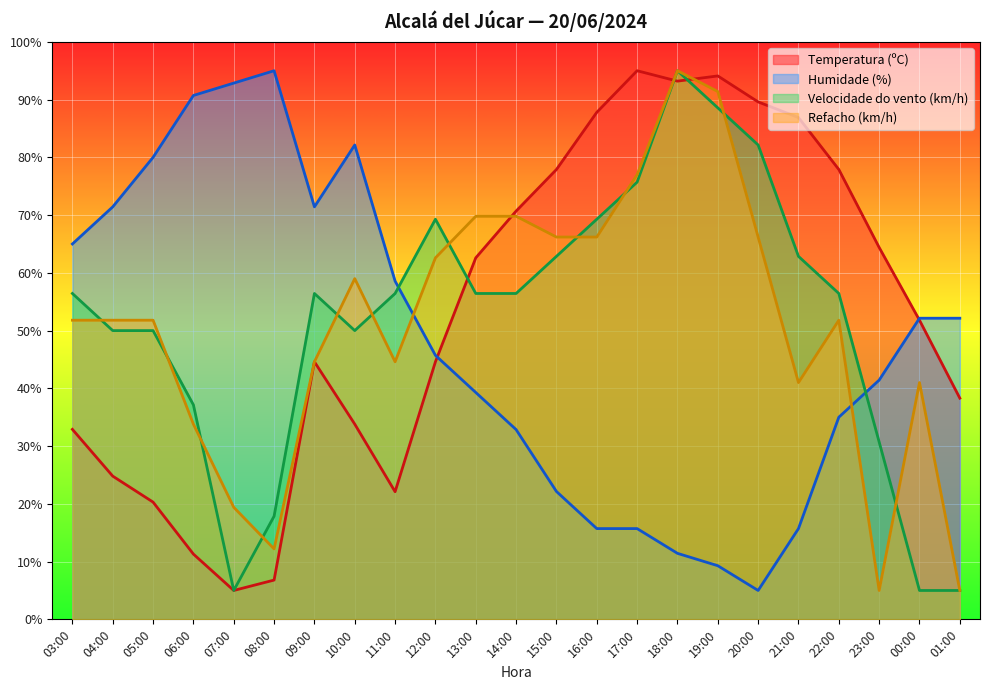

At which label is Temperatura (ºC) closest to 50?

00:00